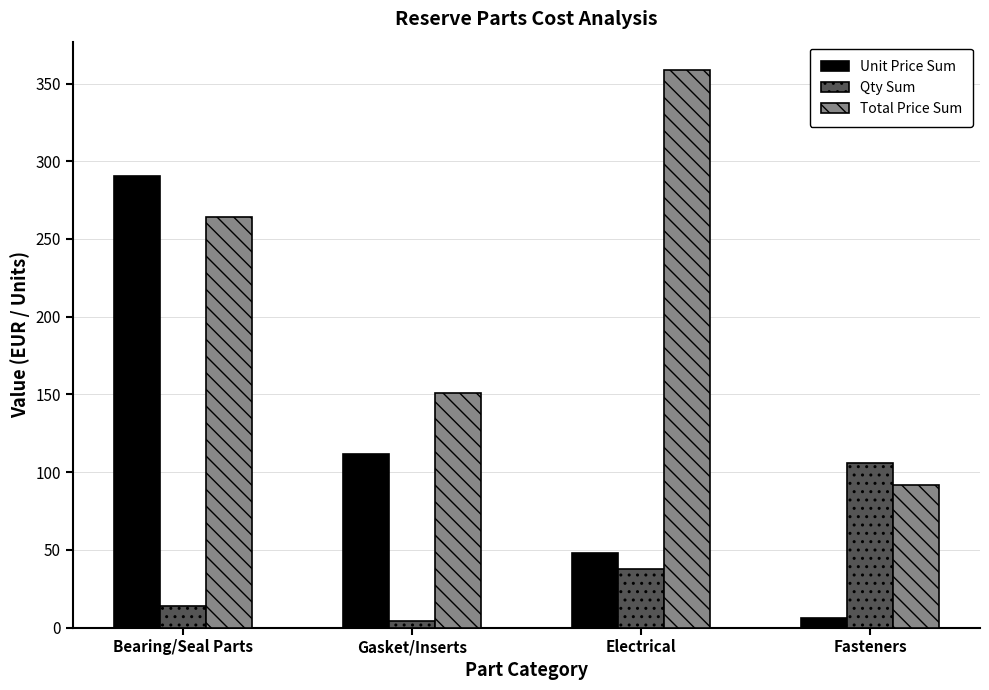

How many data points in Total Price Sum are less than 264?

2